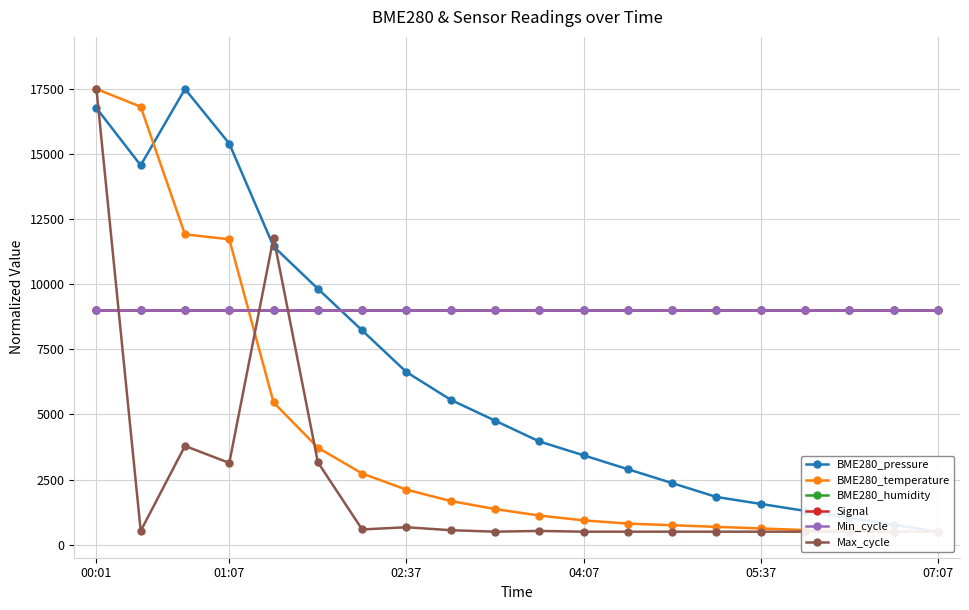

How many lines are shown in the chart?

6